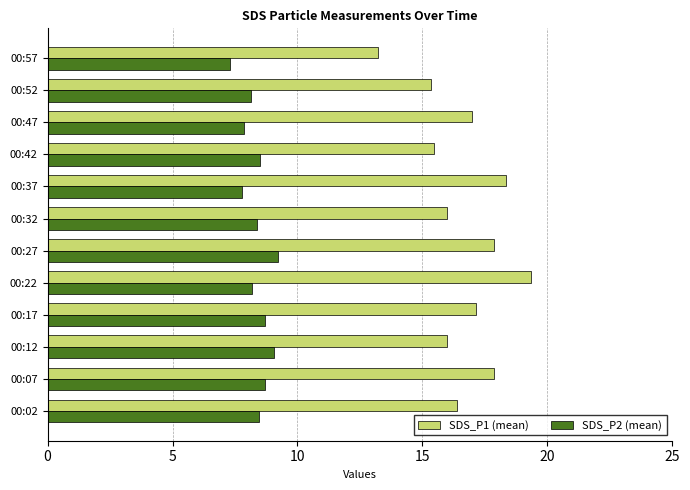

Which series has the largest total across all categories?

SDS_P1 (mean)